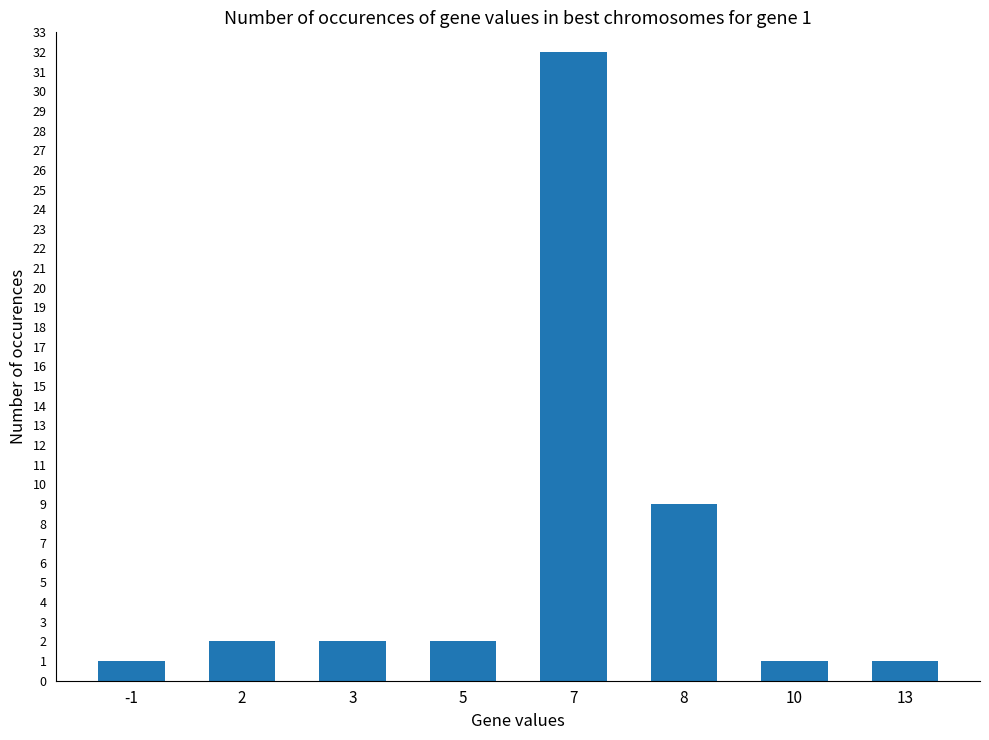

The chart shows a value of 14 at 8. True or false?

False